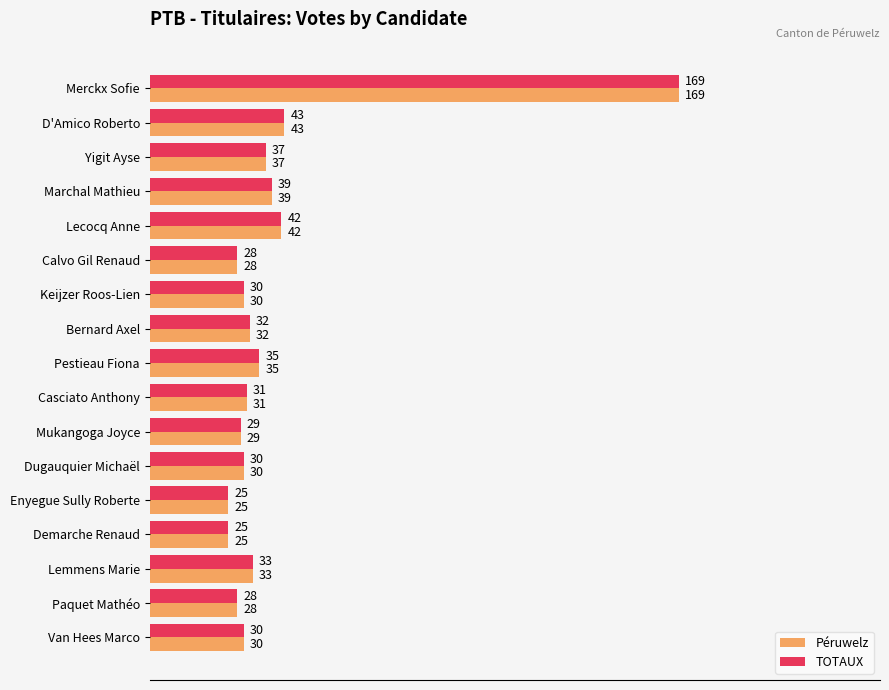

What is the average value of the Péruwelz series?

40